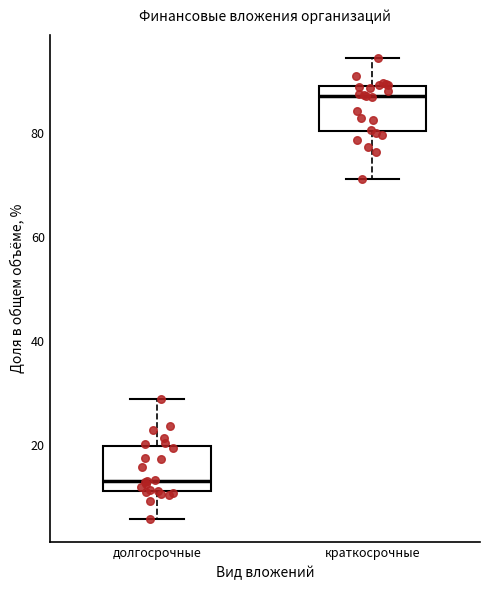

Which box's median line is the lowest?

долгосрочные